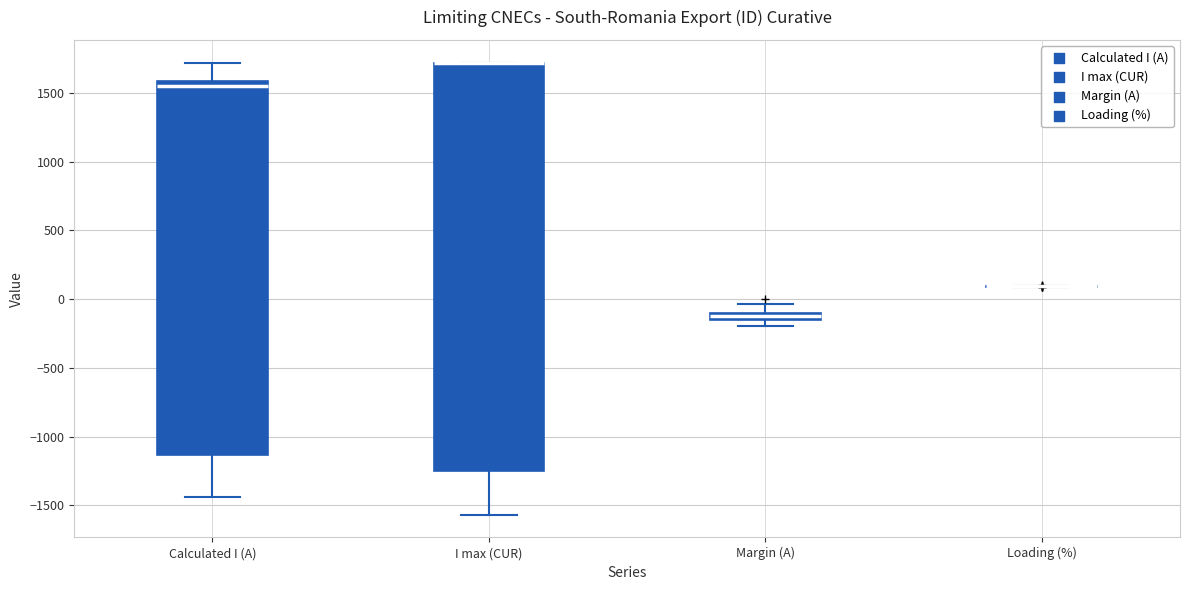

Where is the upper edge of the box for I max (CUR) on the y-axis? The values are not printed on the chart, so give them approximately, as read against the axis.

1700